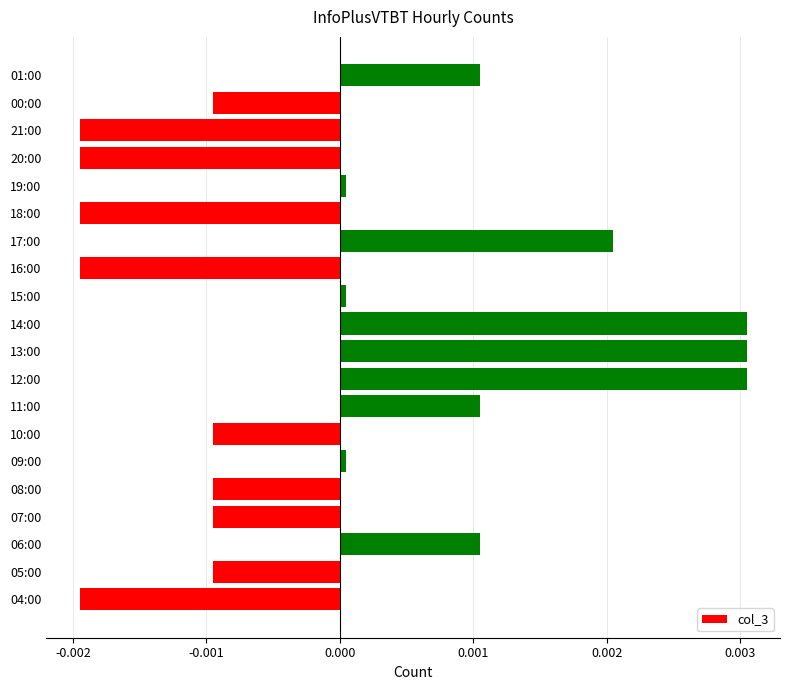

How many bars are there in total?

20